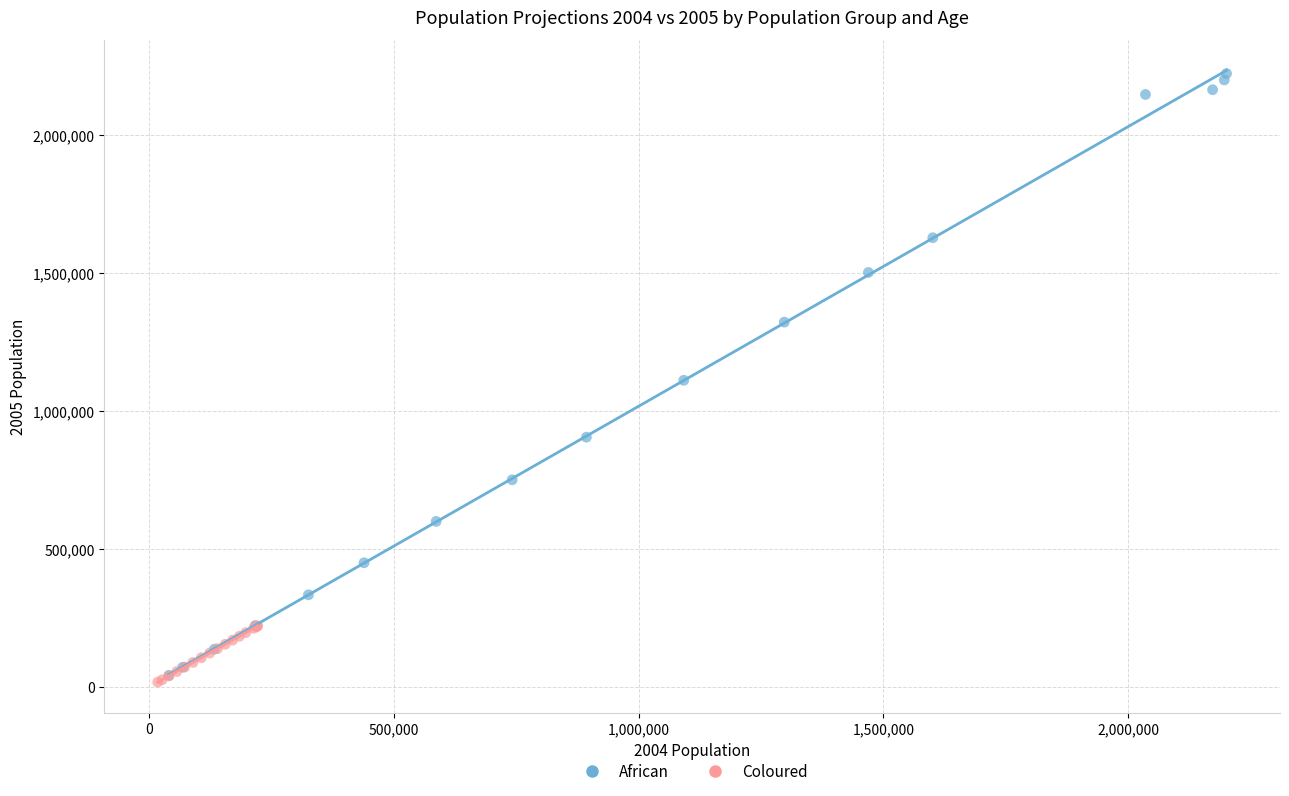

What are all the series names shown in the legend?

African, Coloured